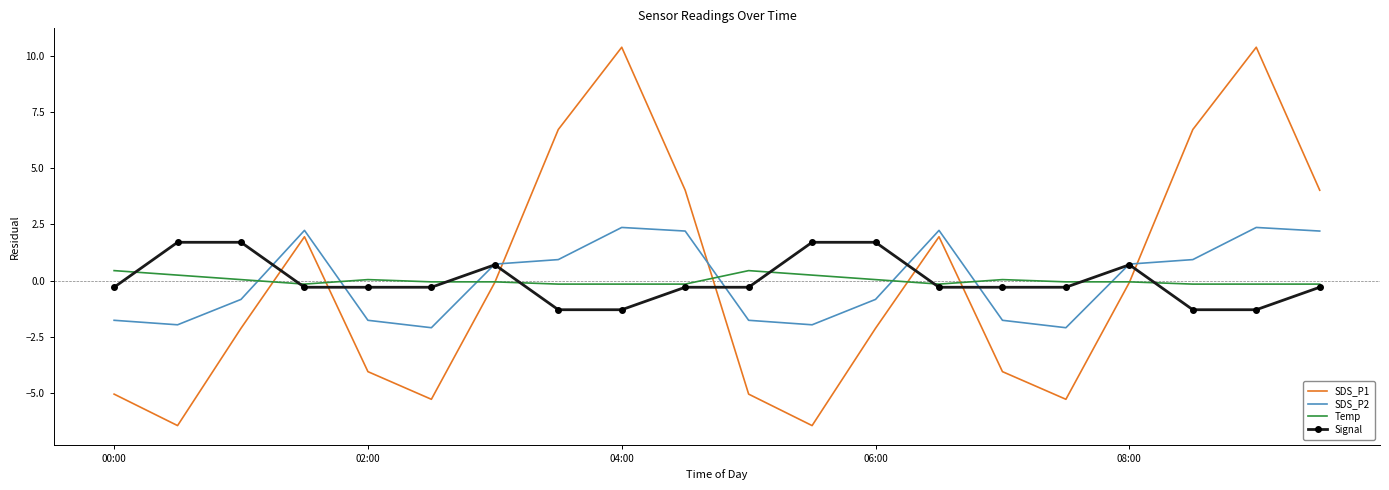

How many positive values does the SDS_P2 series have?

10